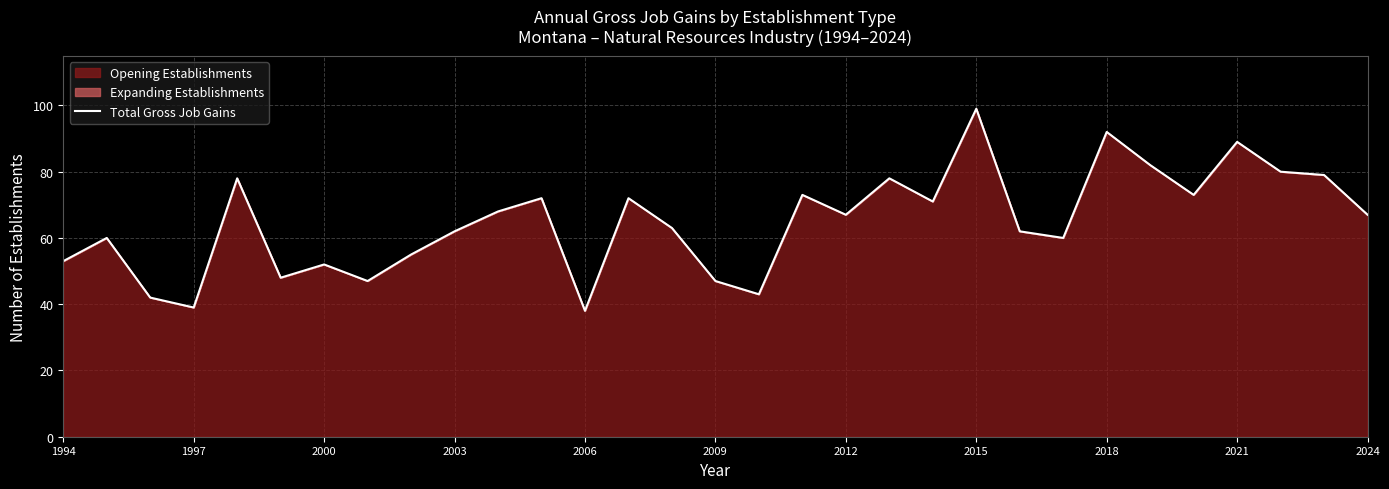

Is it true that the value at 2018 is 92?

True